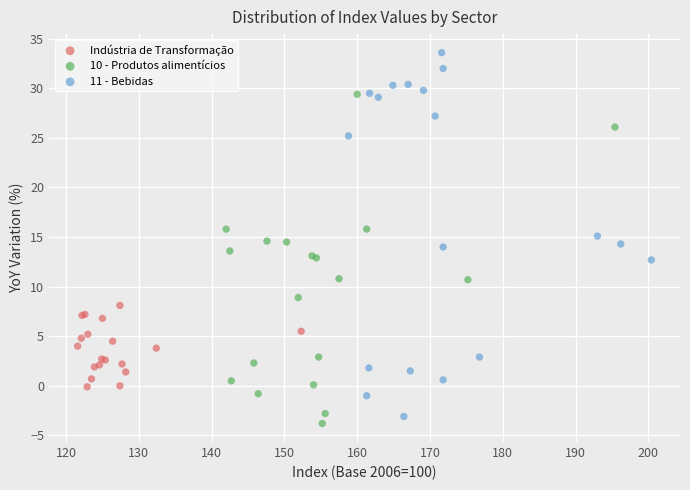

Which series has the largest Y range (max minus min)?

11 - Bebidas